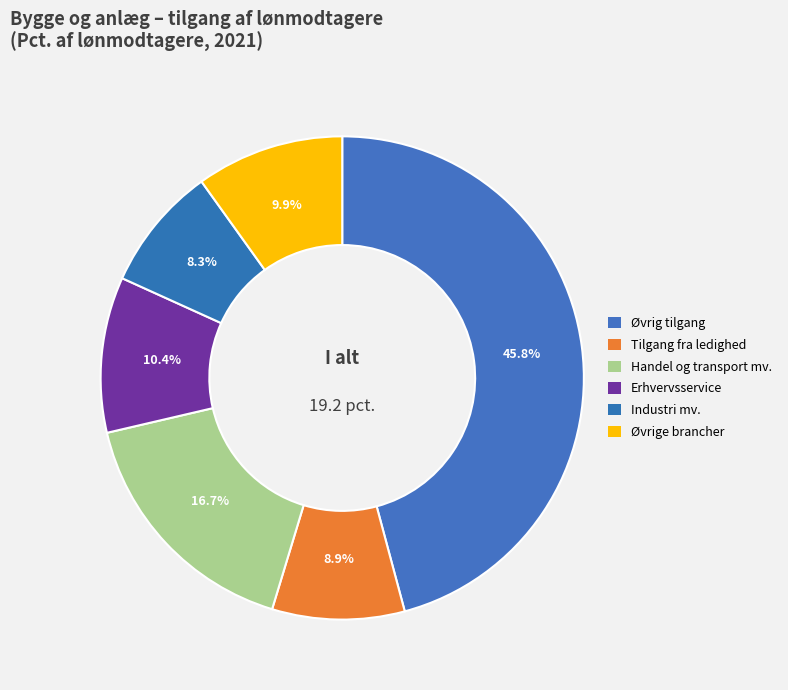

Do Erhvervsservice and Øvrig tilgang together represent more than half of the pie?

Yes